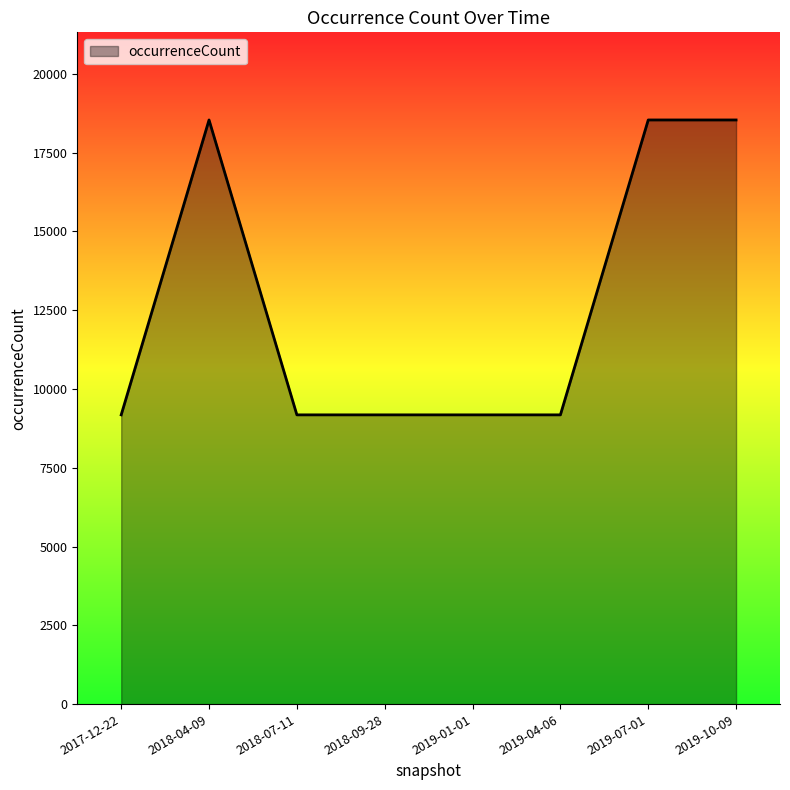

What is the minimum value shown in the chart?

9180